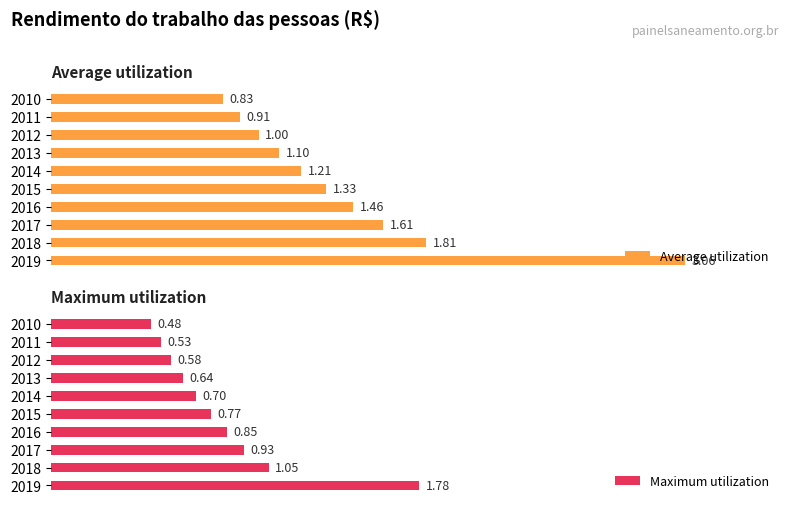

Rank the series by their average value, from lowest to highest.

Maximum utilization, Average utilization